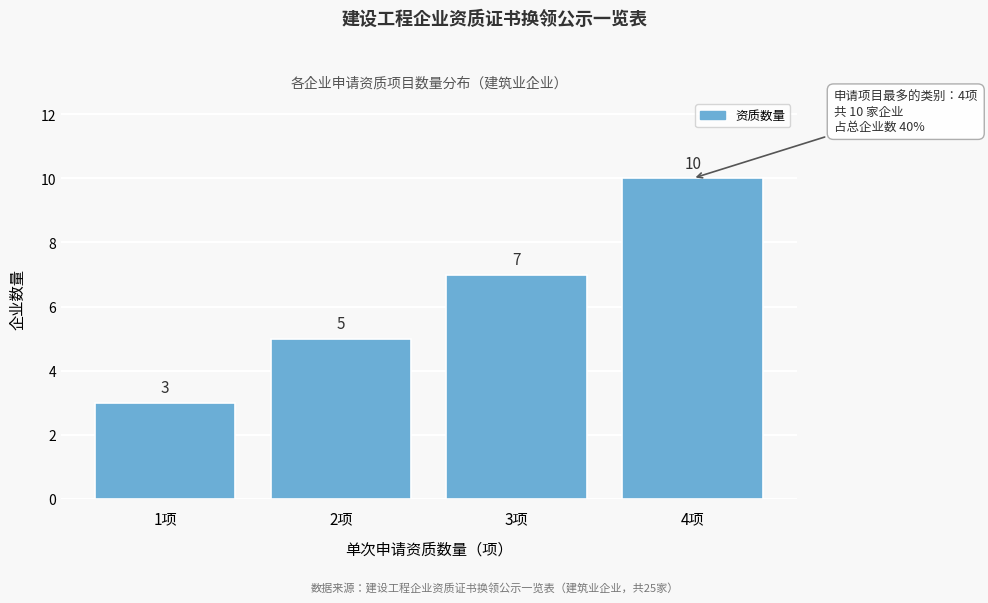

How tall is the bar that spans 0.5 to 1.5 on the x-axis?

3